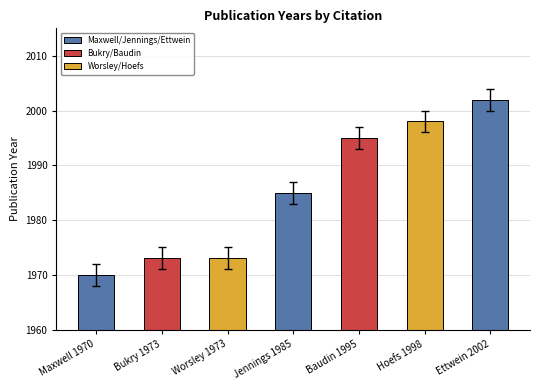

Is it true that the value at Jennings 1985 is 1985?

True